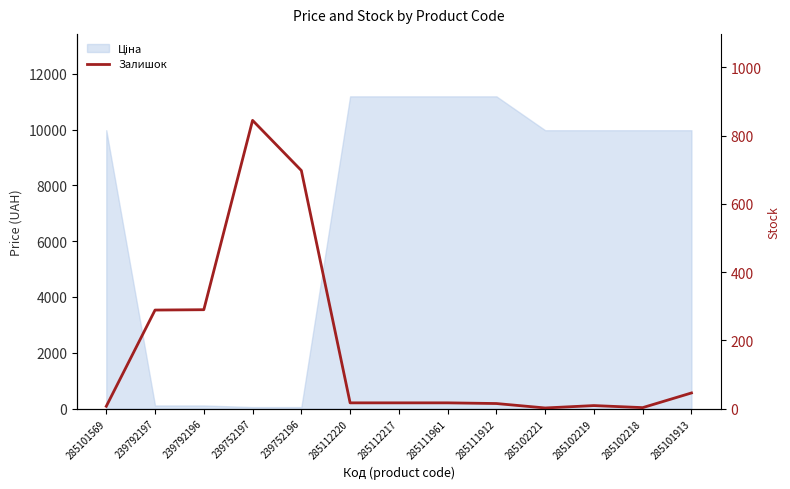

The value at 239752197 is 845. True or false?

True